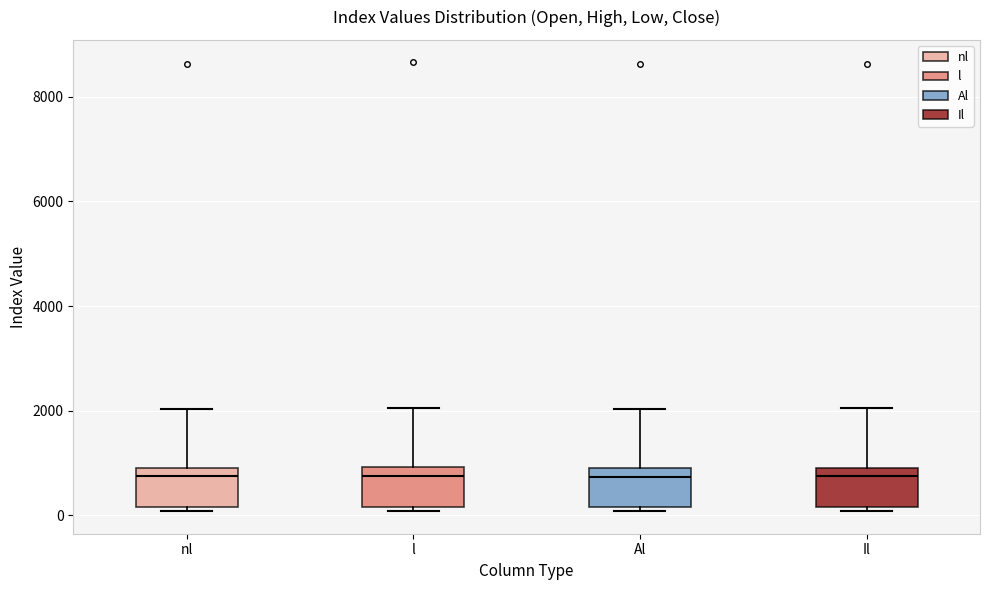

Where is the upper edge of the box for nl on the y-axis? The values are not printed on the chart, so give them approximately, as read against the axis.

1000